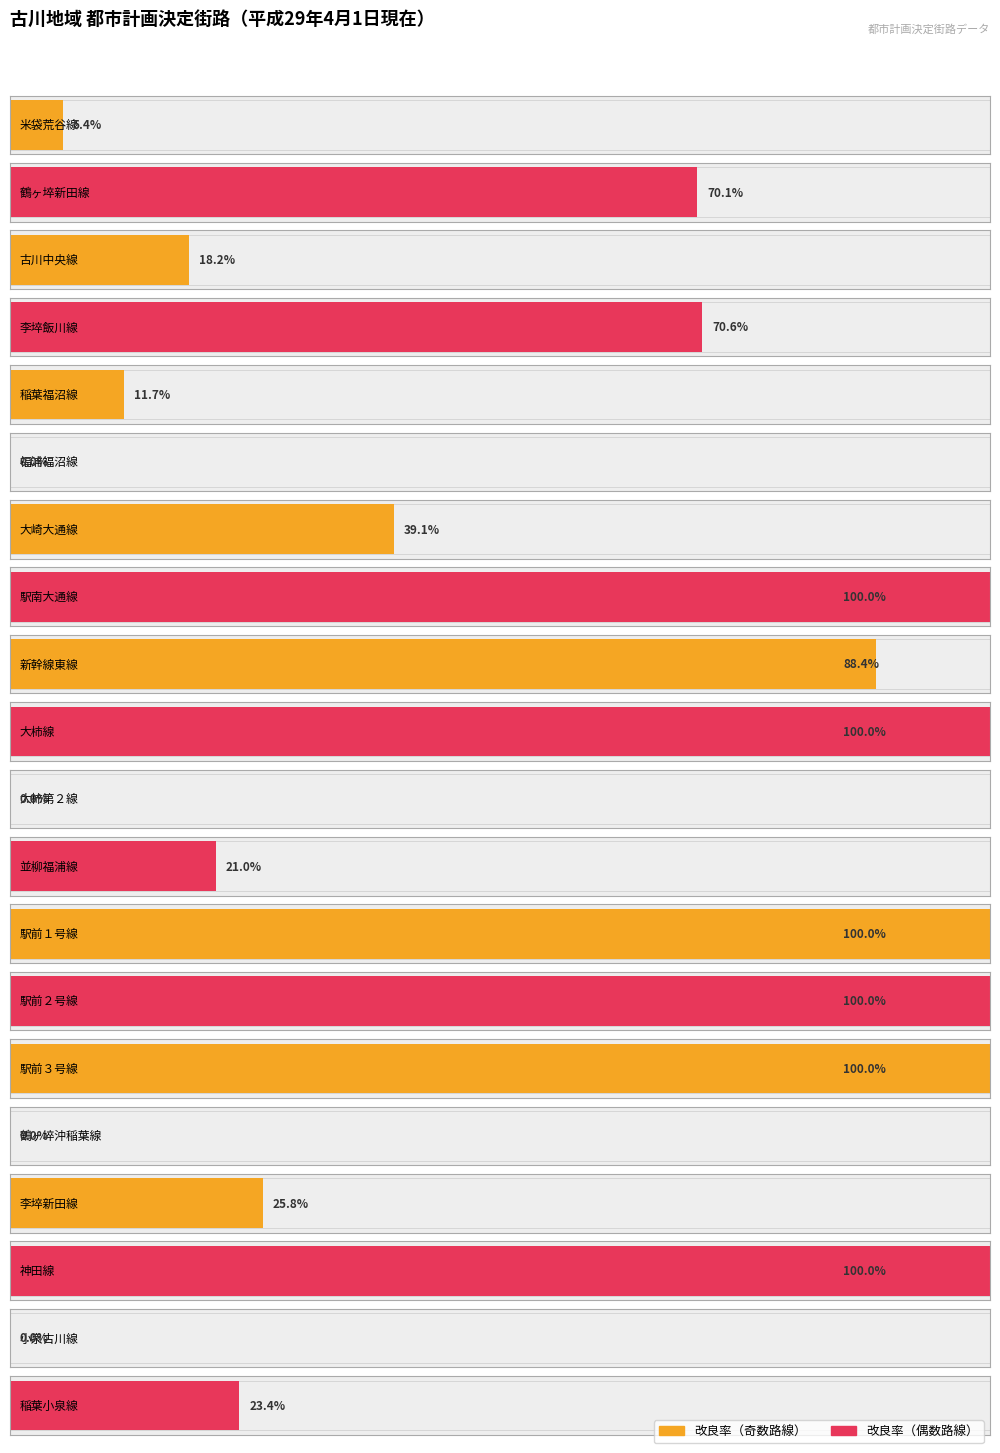

True or false: 改良済延長（ｍ） has a value of 1410.0 at 李埣新田線.

True